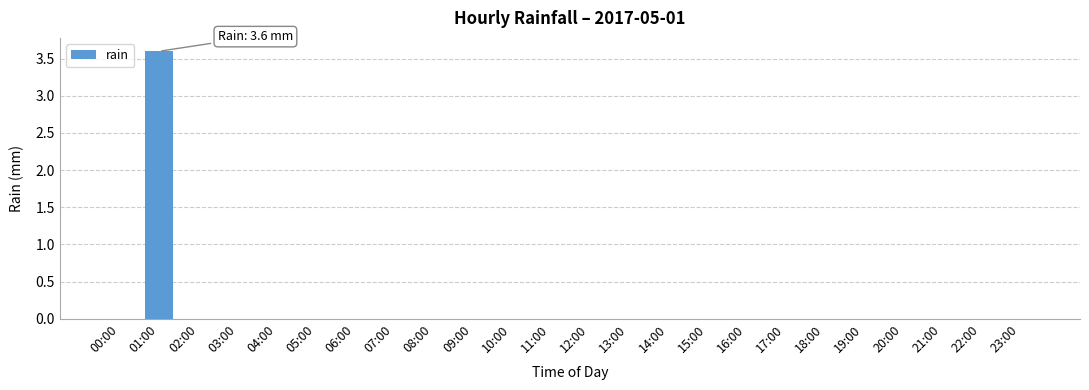

What is the sum of the values at 01:00 and 19:00?

3.6